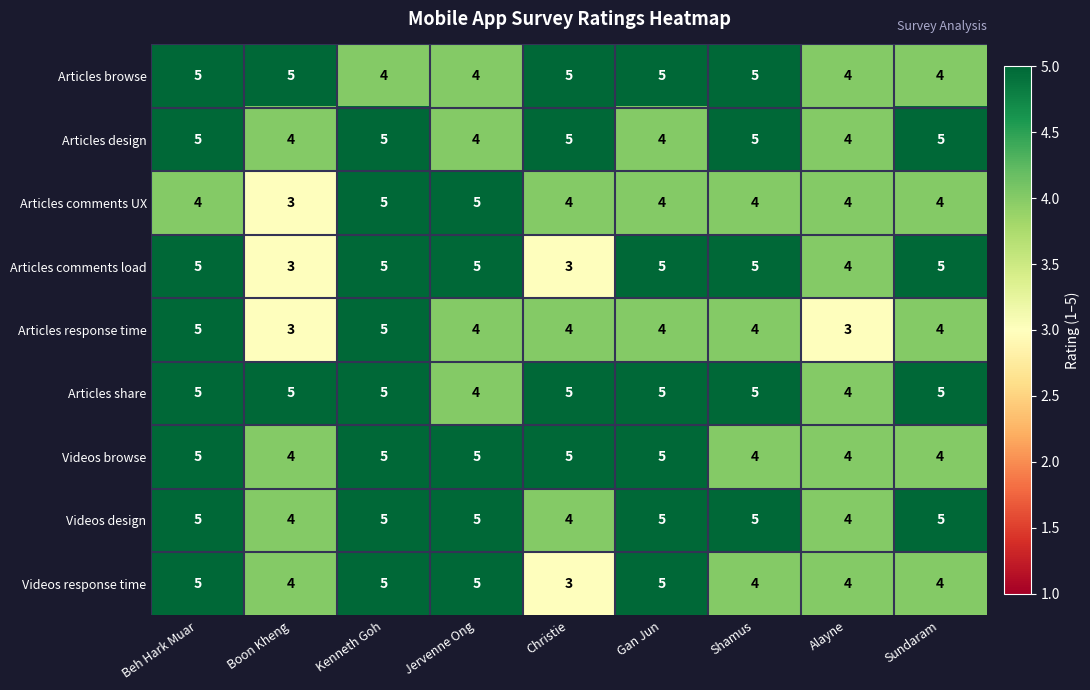

Count the Articles comments UX values in the range 4 to 5.

8